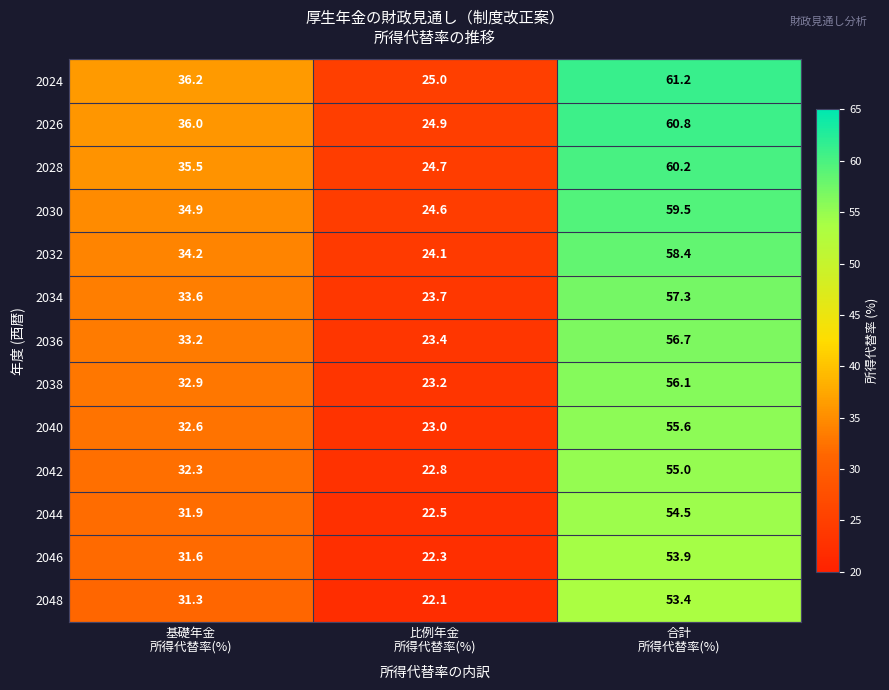

What is the average value of the 2042 series?

36.7